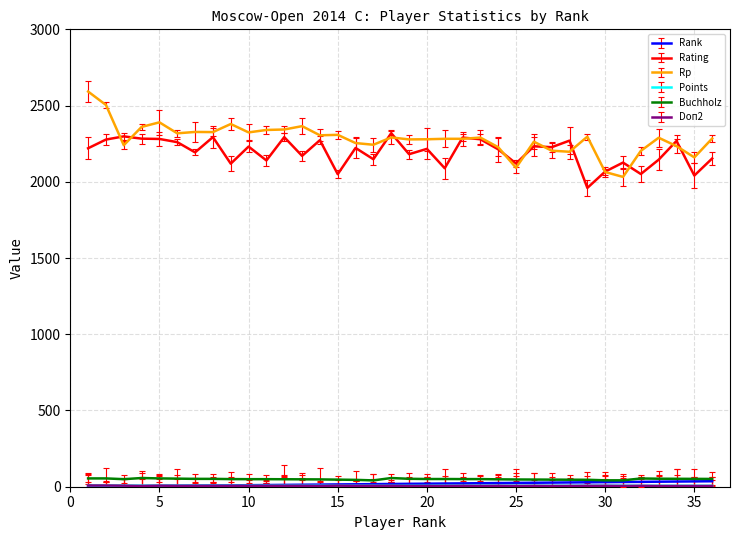

What is the greatest value displayed?

2592.0